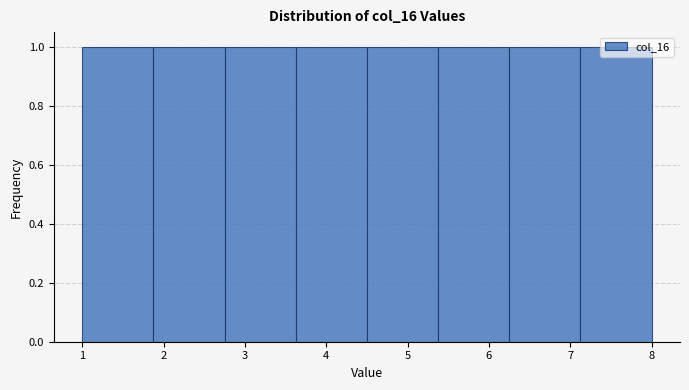

Reading left to right, transcribe this chart: for each bar, give the range it covers on the x-axis and its height. Neither the bar edges nor the heights are printed on the chart, so give them approximately, as read against the axes.

1.0 to 1.9: 1
1.9 to 2.8: 1
2.8 to 3.6: 1
3.6 to 4.5: 1
4.5 to 5.4: 1
5.4 to 6.3: 1
6.3 to 7.1: 1
7.1 to 8.0: 1